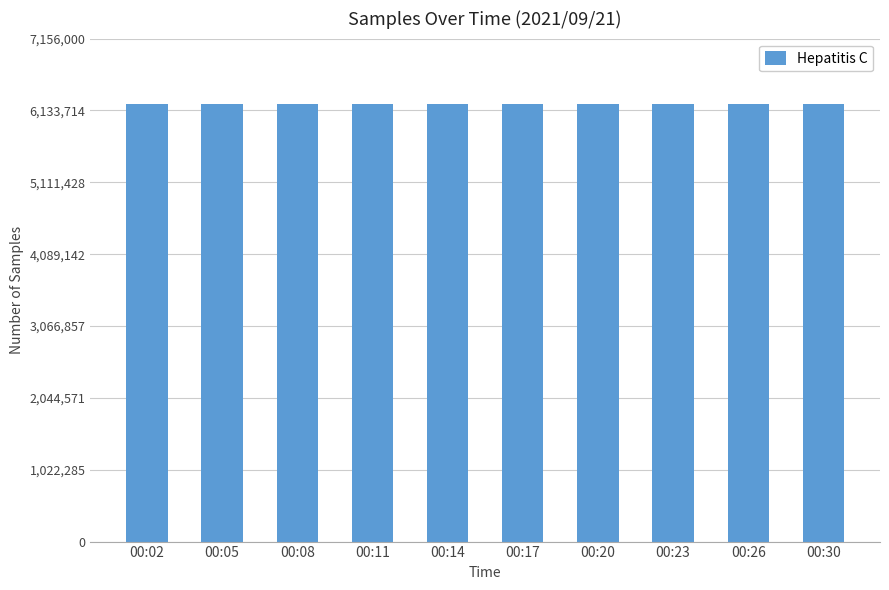

What is the greatest value displayed?

6223343